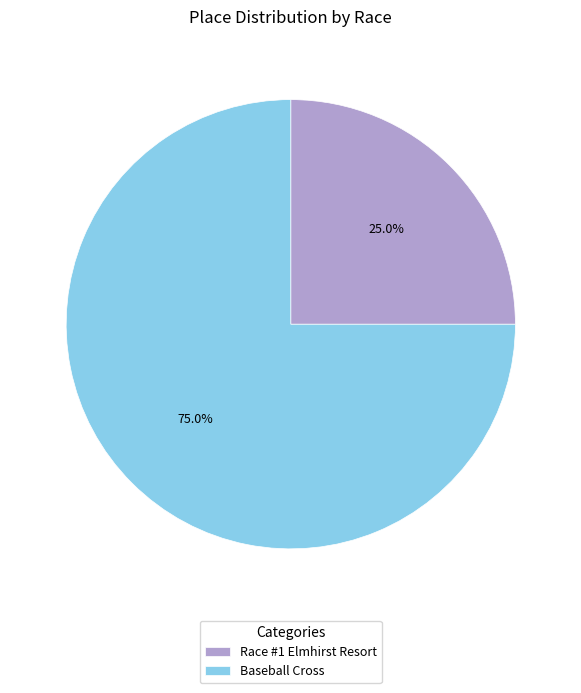

Count the number of slices in the pie.

2